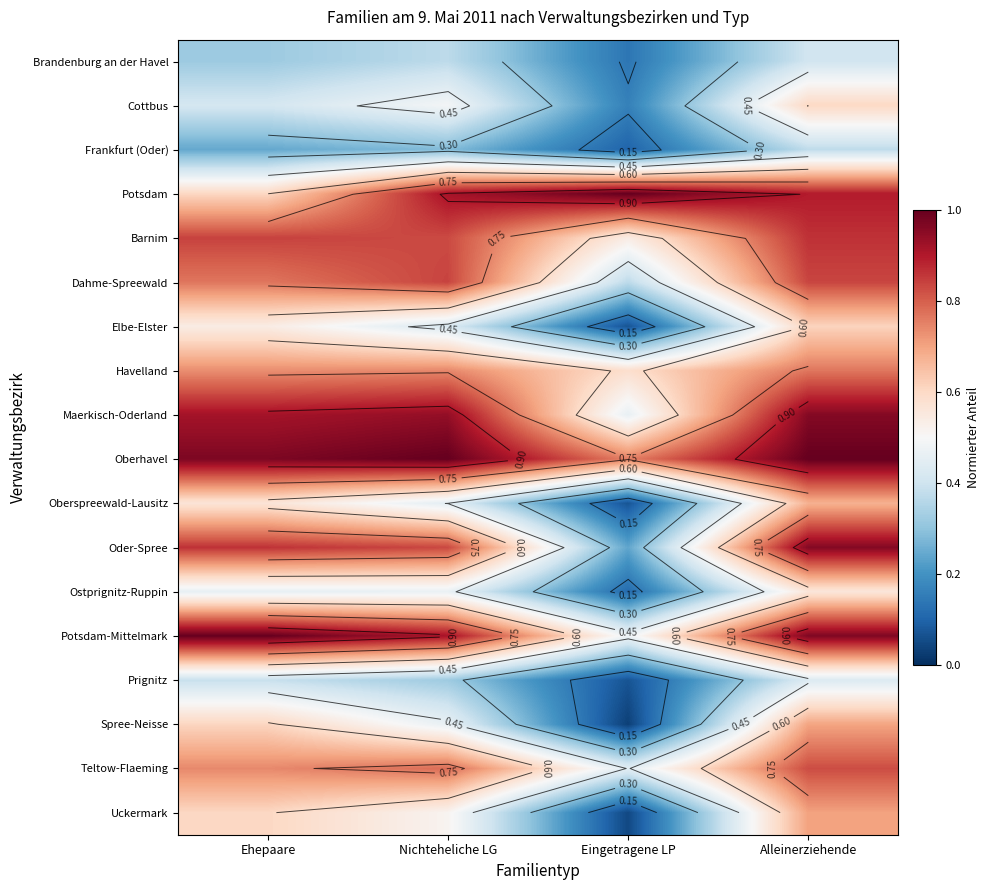

Which category has the highest value in the Oder-Spree series?

Alleinerziehende